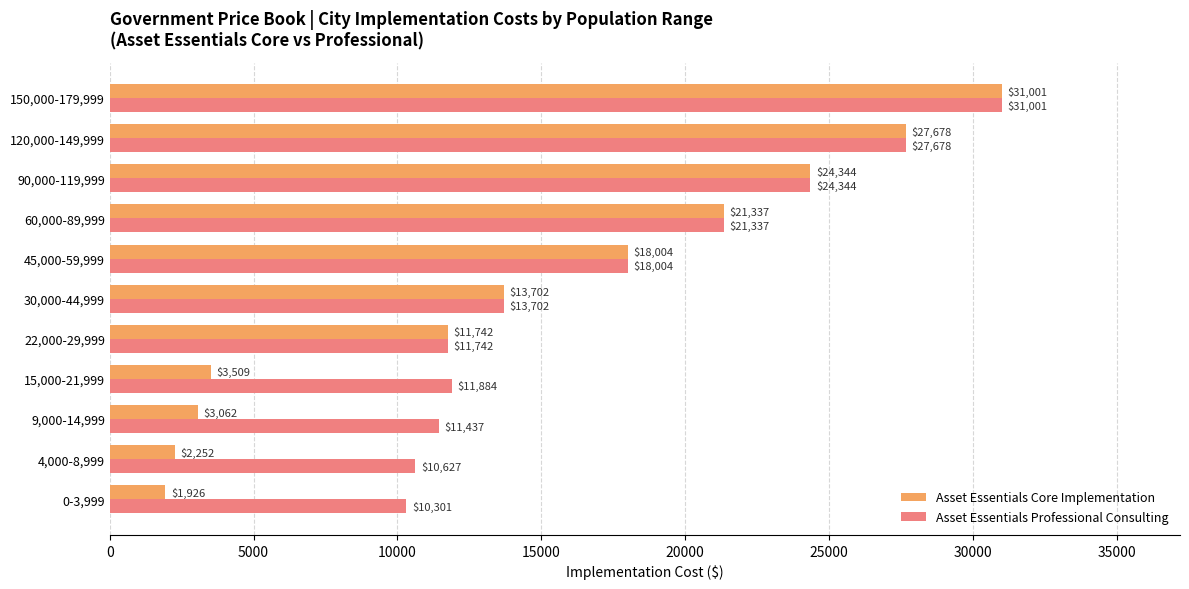

Which series has the widest spread of values?

Asset Essentials Core Implementation